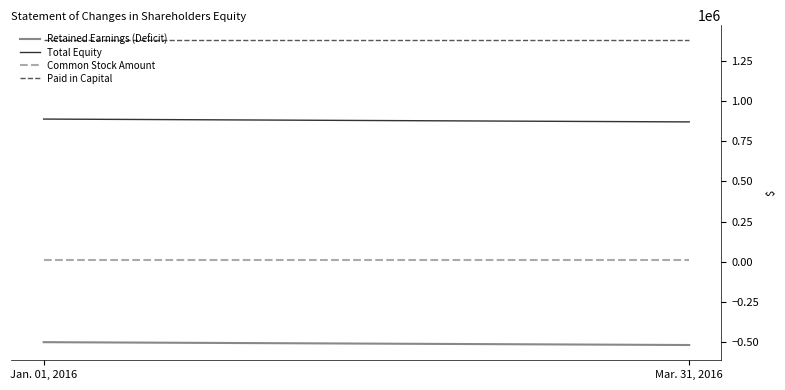

What is the minimum value shown in the chart?

-517422